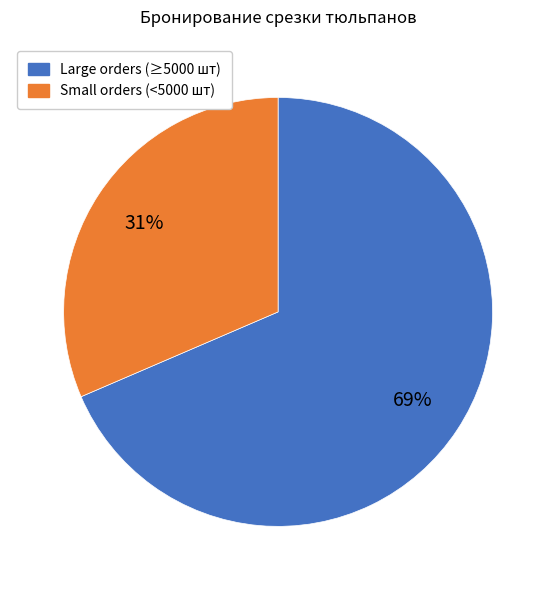

How many segments does this pie chart have?

2